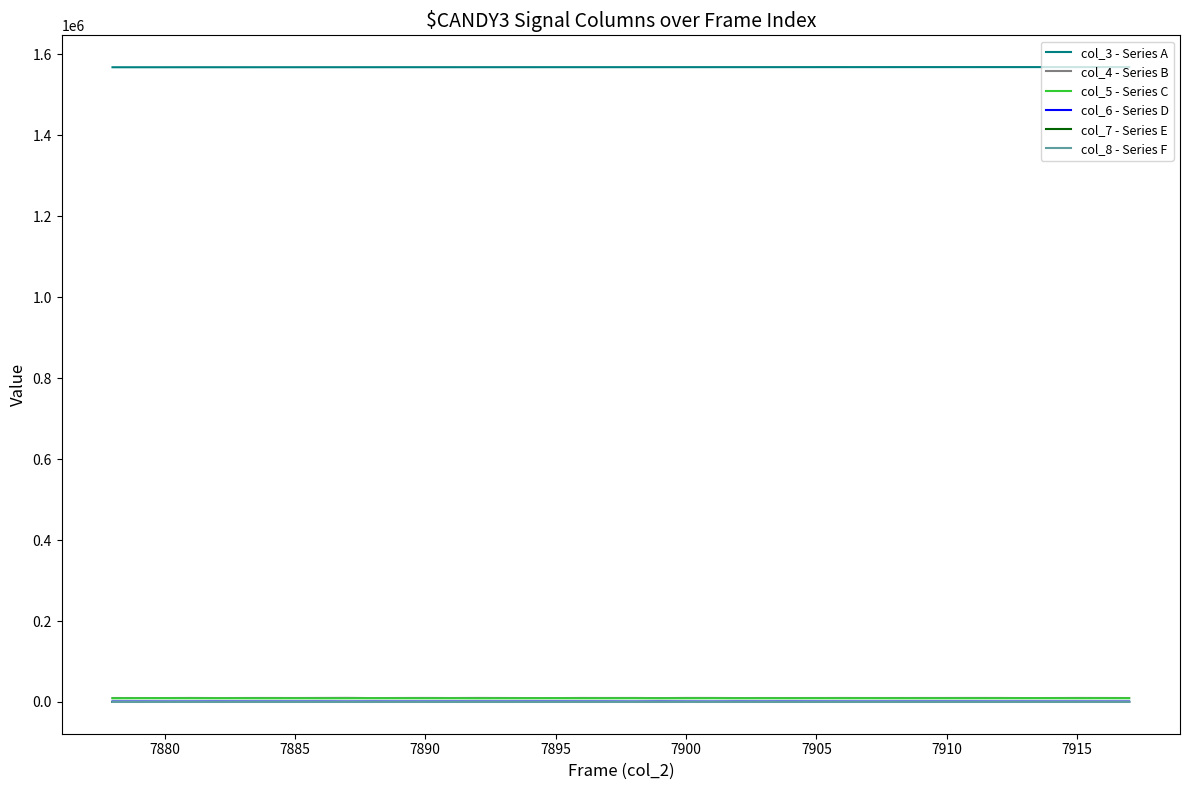

Which series has the largest total across all categories?

col_3 - Series A